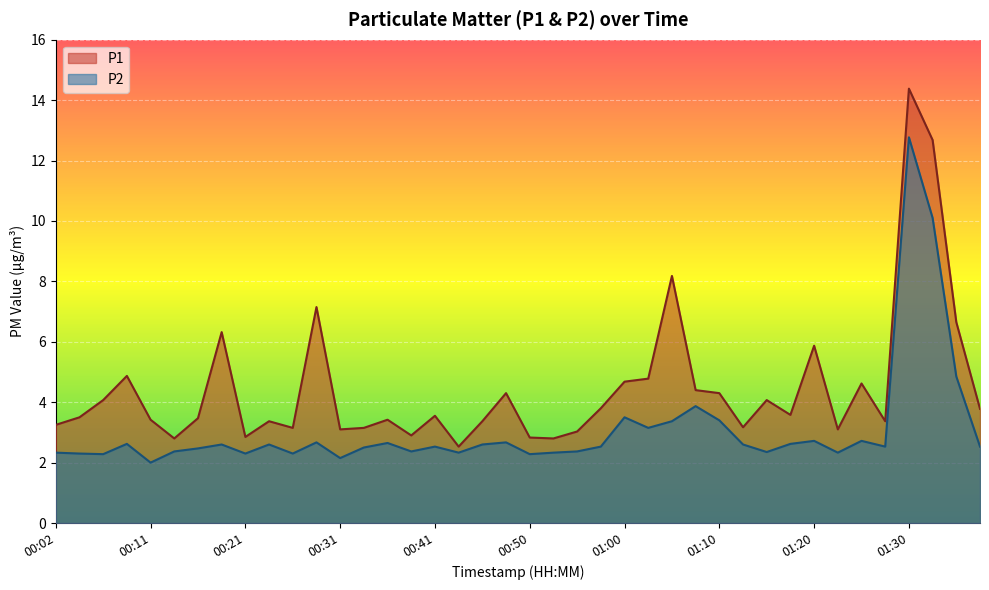

Between 00:50 and 01:27, which series saw the biggest shift?

P1